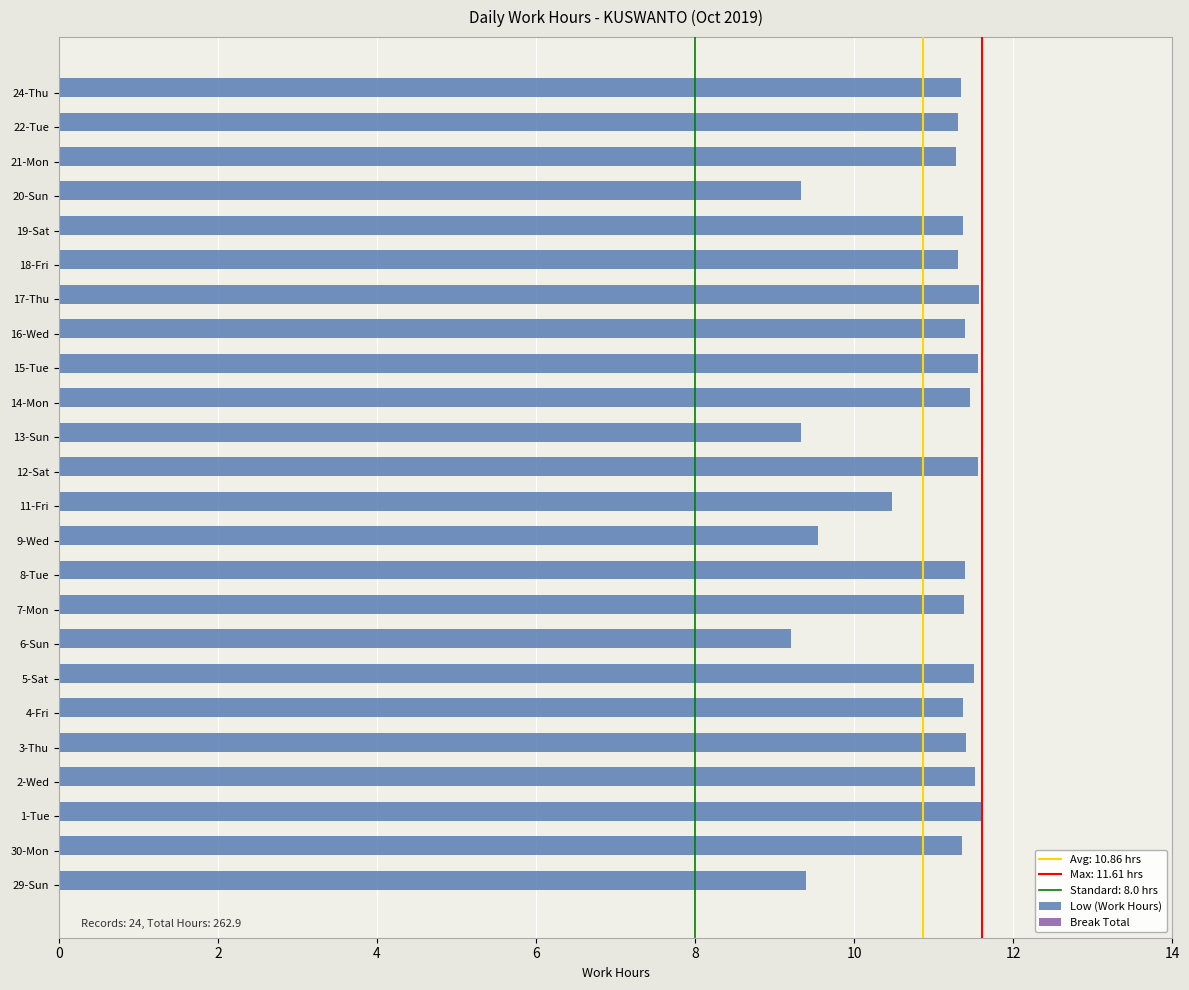

What is the ratio of the value at 15-Tue to the value at 3-Thu?

1.0